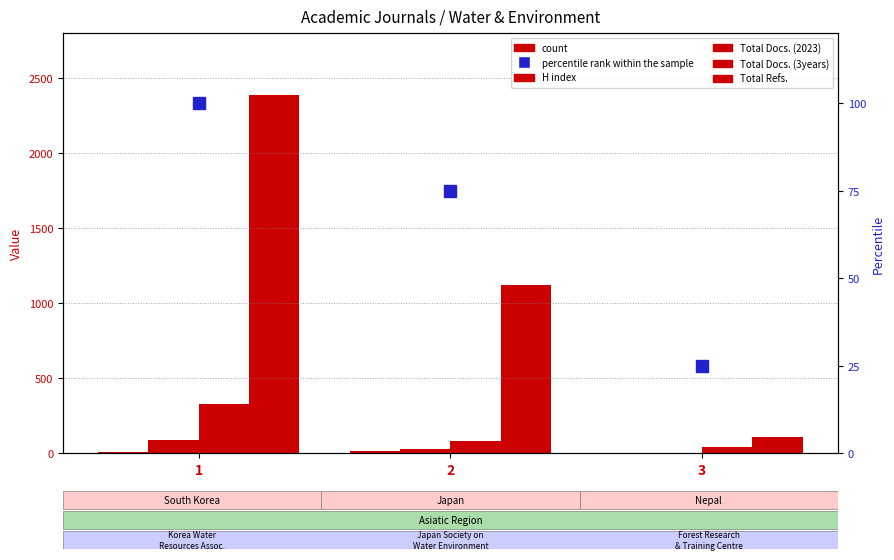

Which series has the largest total across all categories?

Total Refs.